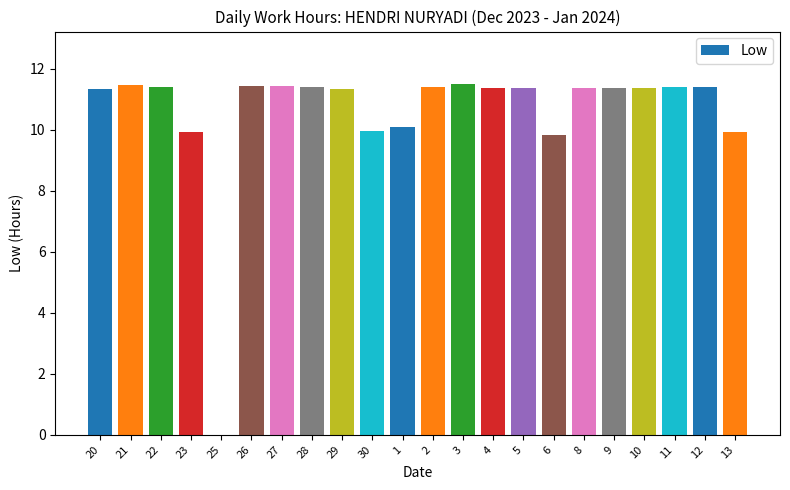

Are the bars grouped side by side (vs. stacked)?

No